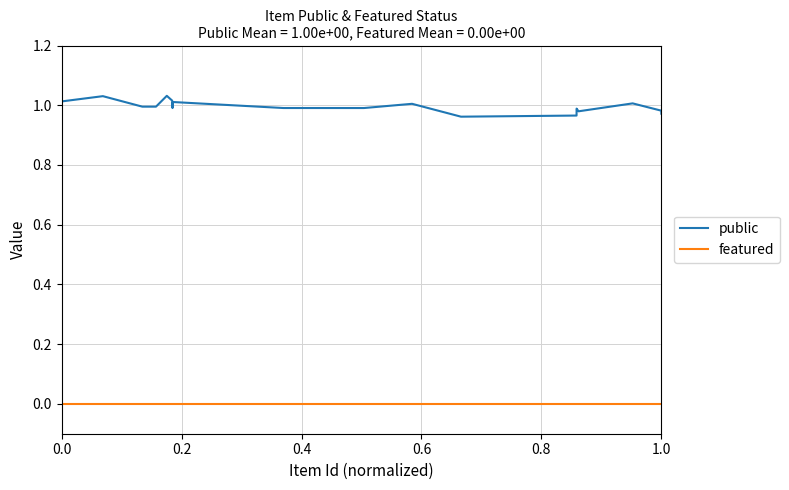

How many series are shown in this chart?

2